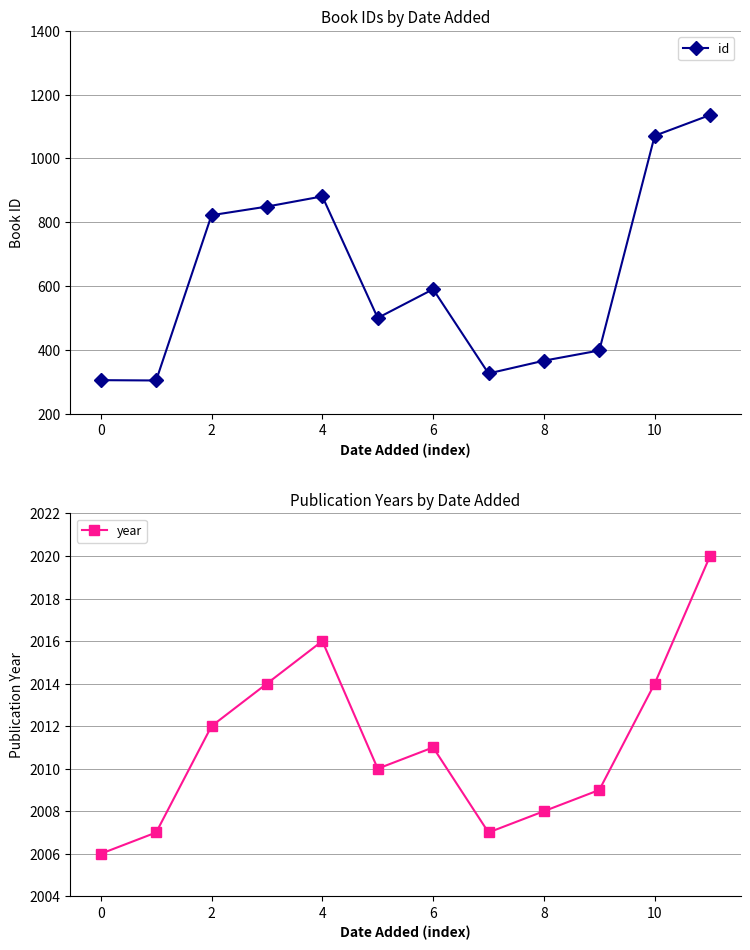

True or false: id and year intersect in this chart.

False